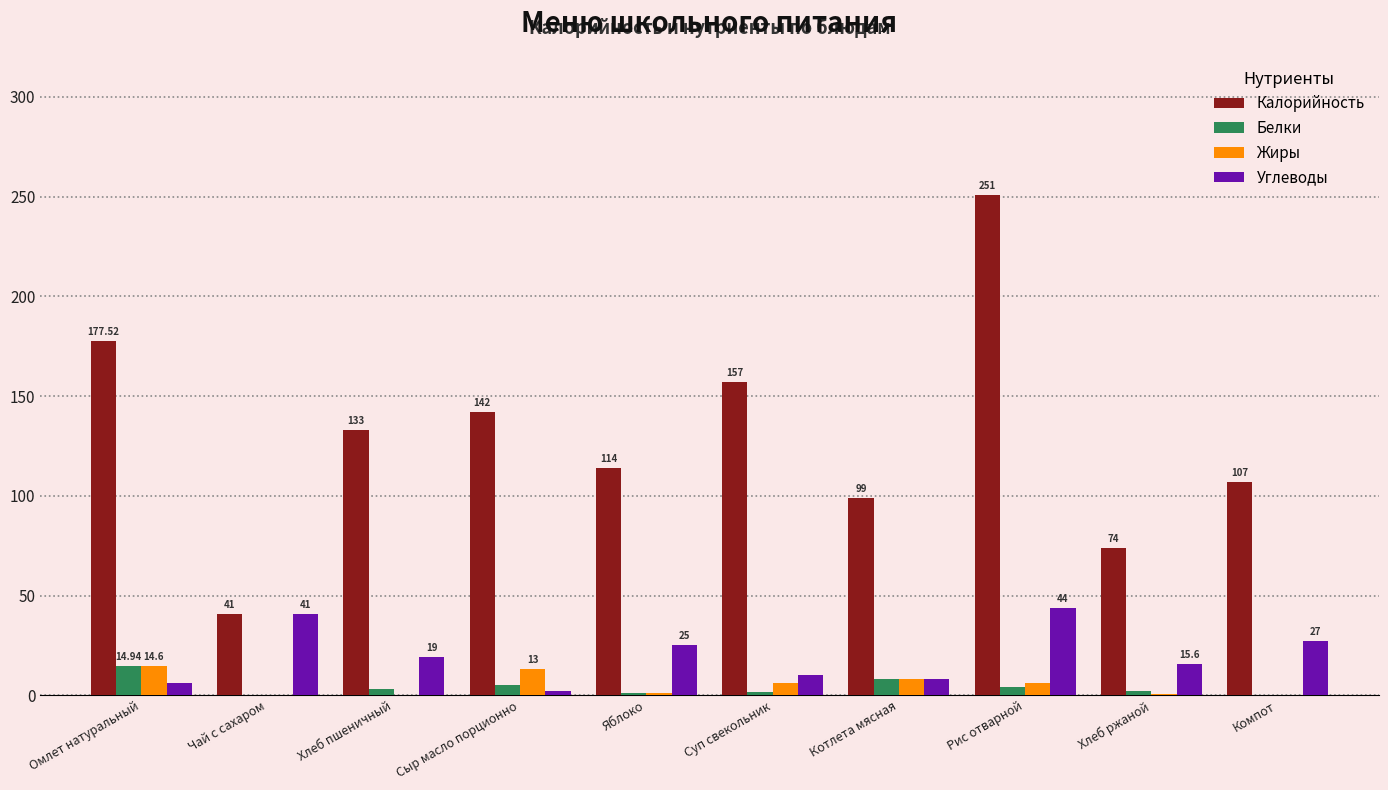

Between Чай с сахаром and Компот, which series saw the biggest shift?

Калорийность